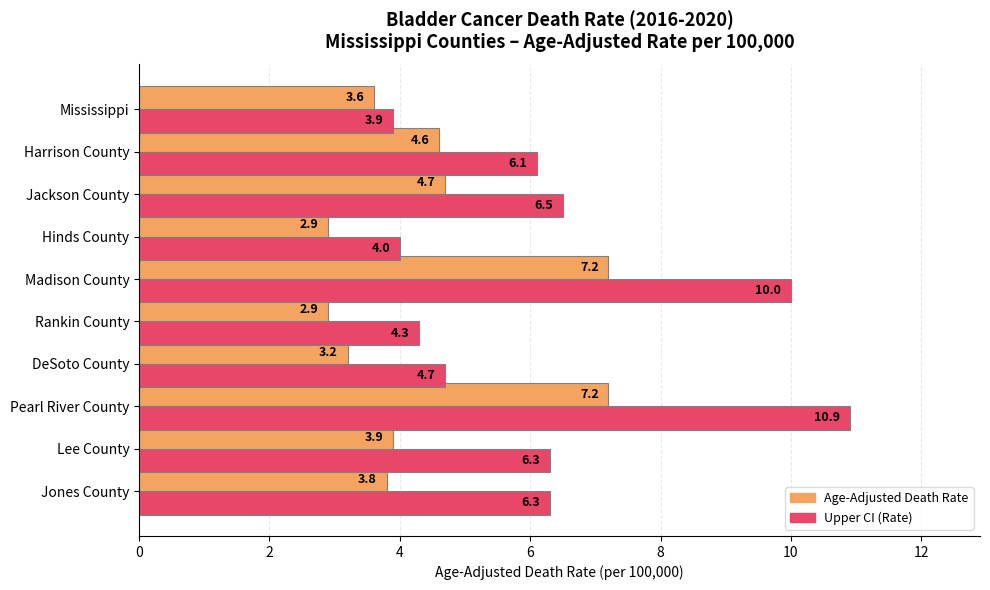

What is the total value across all series at Rankin County?

7.2